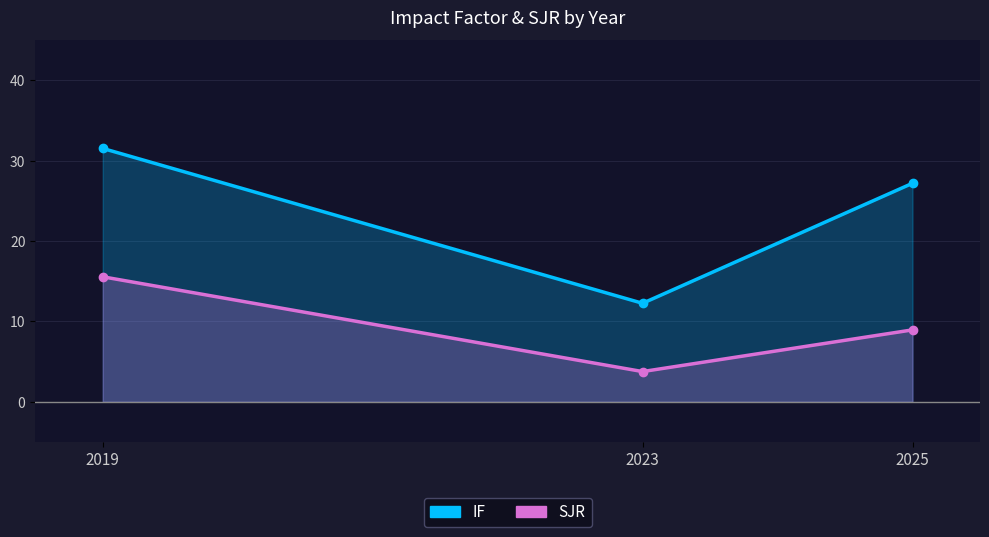

At which category is the sum across all series the highest?

2019